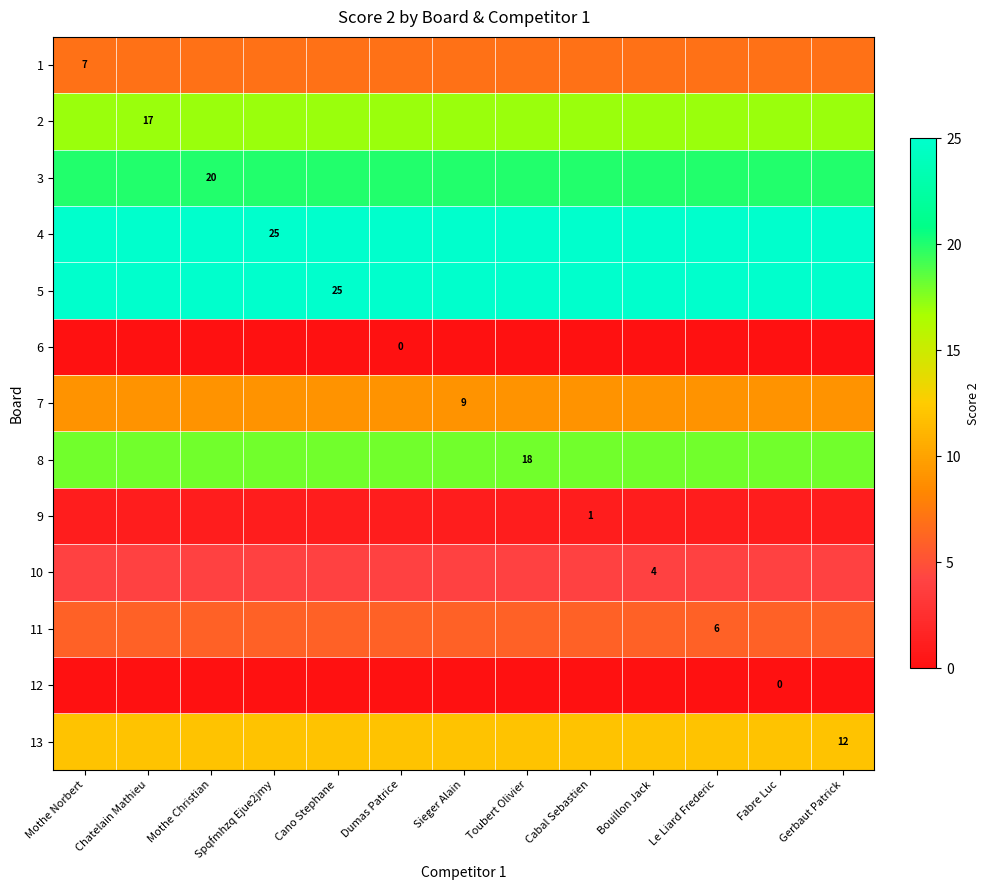

The value of 10 at Bouillon Jack is 6. True or false?

False